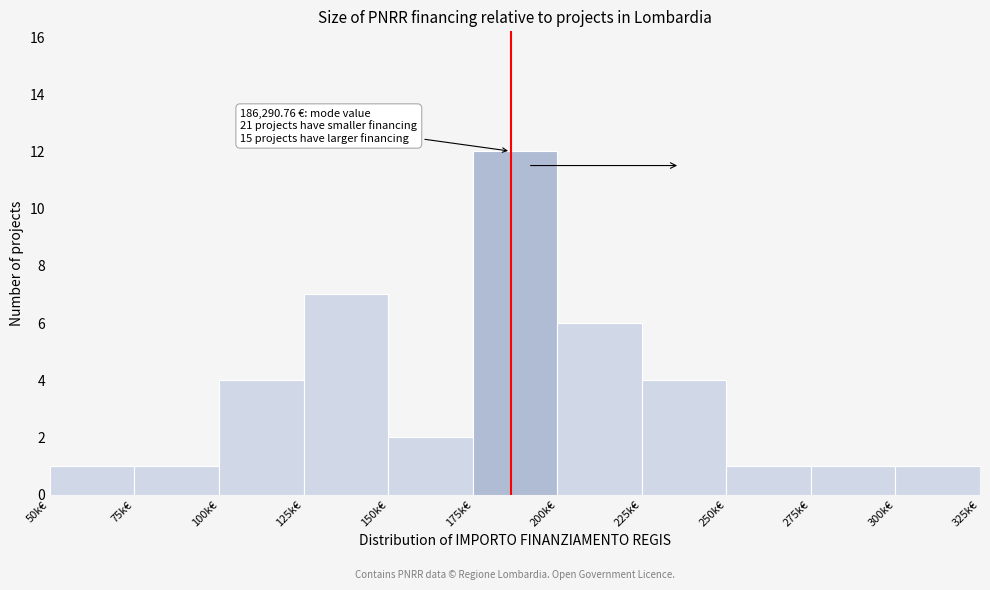

Reading left to right, what are all the values shown in this chart?

50k€=1	75k€=1	100k€=4	125k€=7	150k€=2	175k€=12	200k€=6	225k€=4	250k€=1	275k€=1	300k€=1